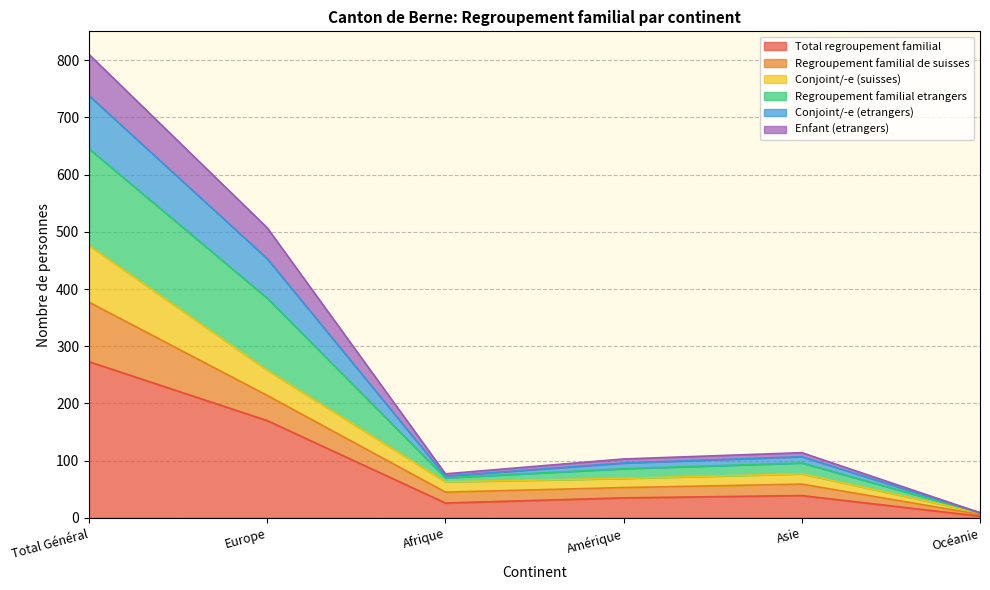

At which label does Total regroupement familial reach its minimum?

Océanie